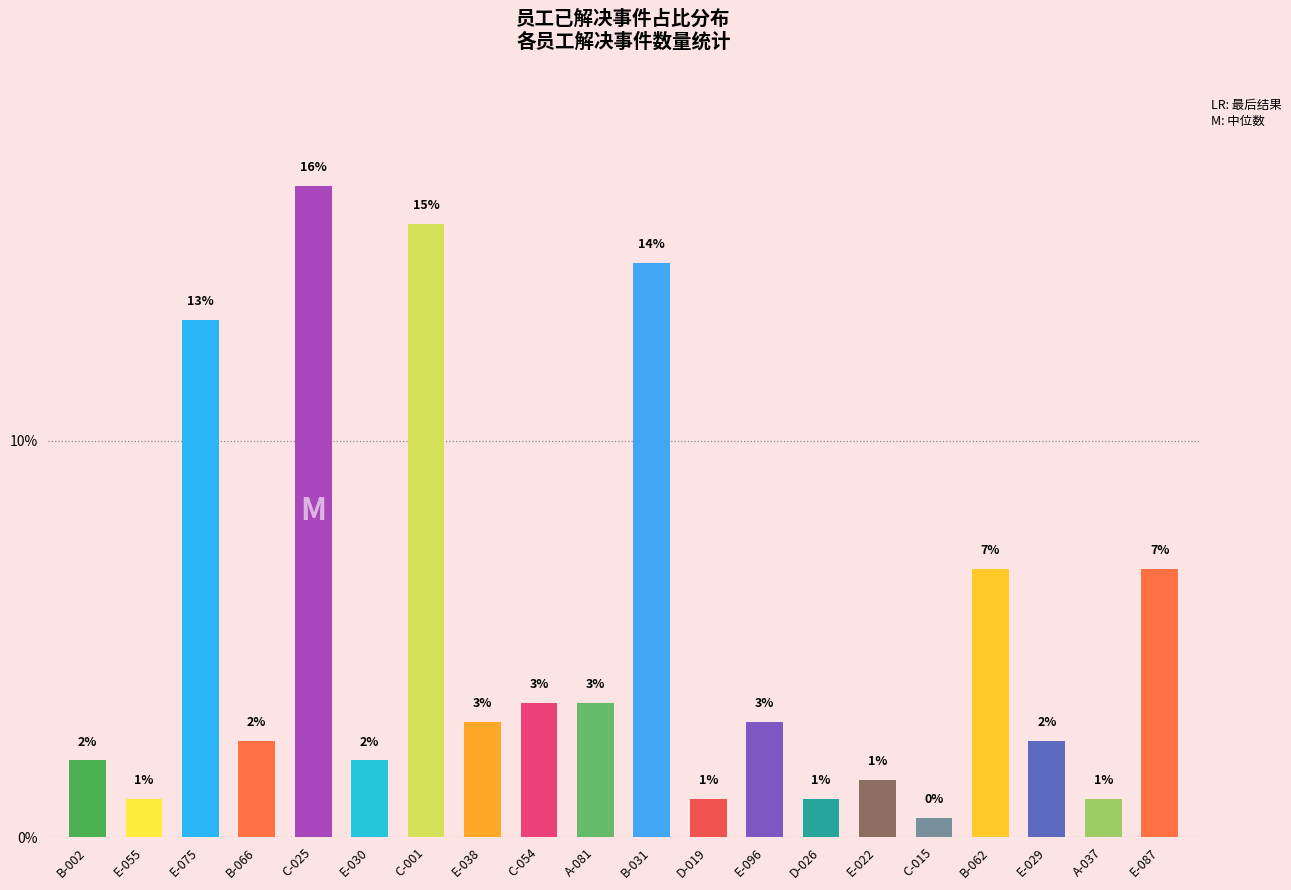

Which category has the lowest value across all series?

C-015